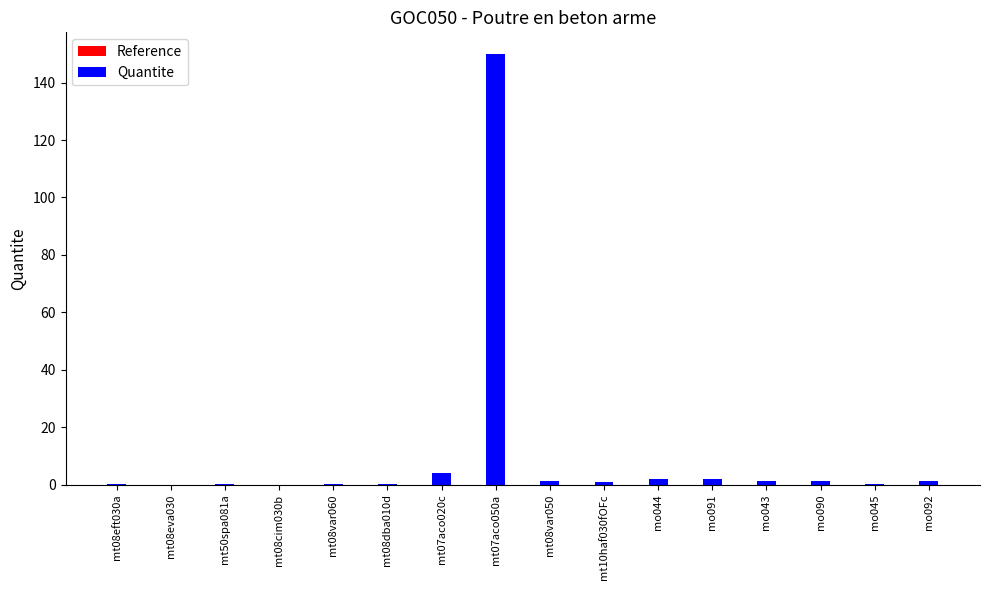

At how many categories does at least one series exceed 69?

1